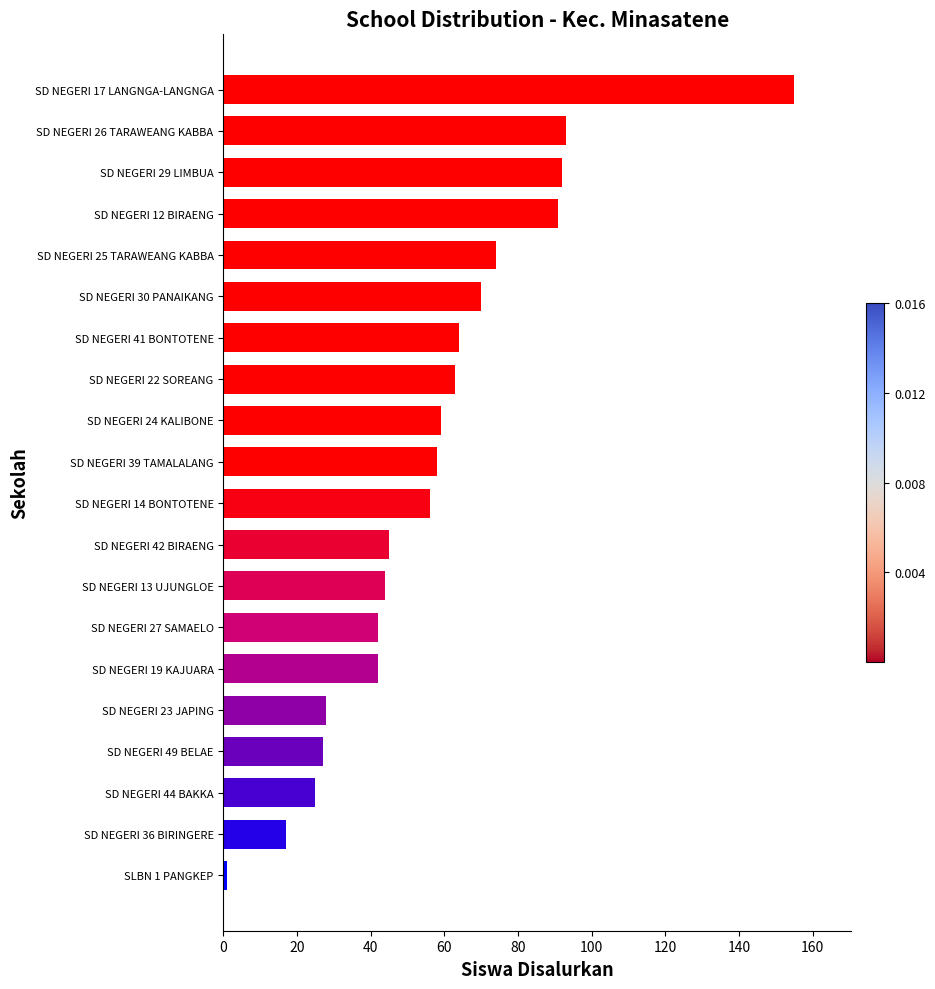

What is the sum of all values?

1146